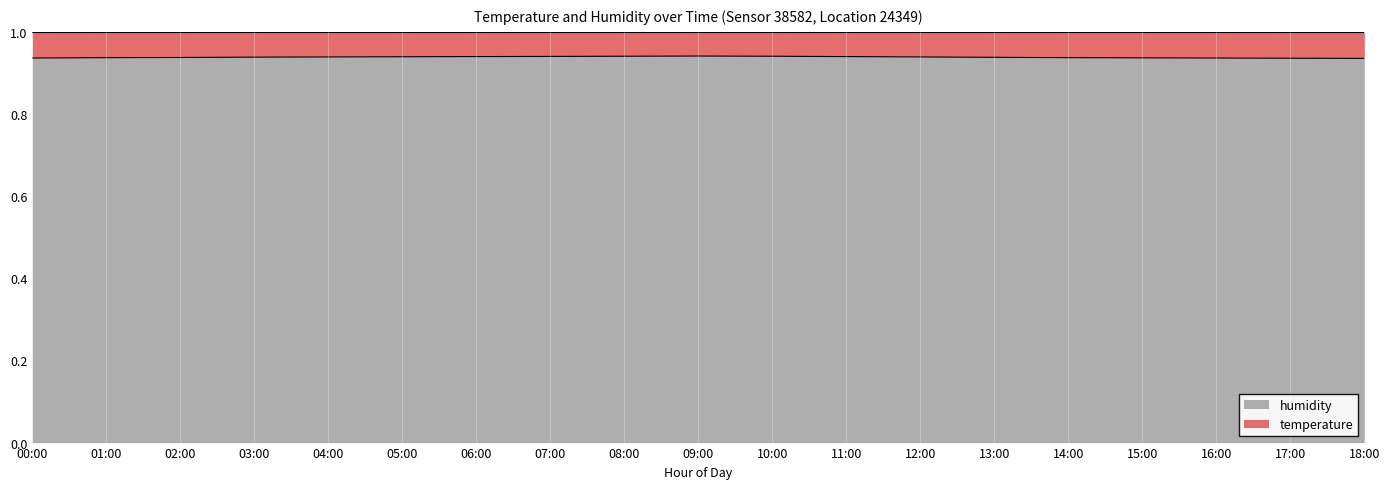

Reading right to left, what are all the values shown in this chart?

18:00=0.9	17:00=0.9	16:00=0.9	15:00=0.9	14:00=0.9	13:00=0.9	12:00=0.9	11:00=0.9	10:00=0.9	09:00=0.9	08:00=0.9	07:00=0.9	06:00=0.9	05:00=0.9	04:00=0.9	03:00=0.9	02:00=0.9	01:00=0.9	00:00=0.9